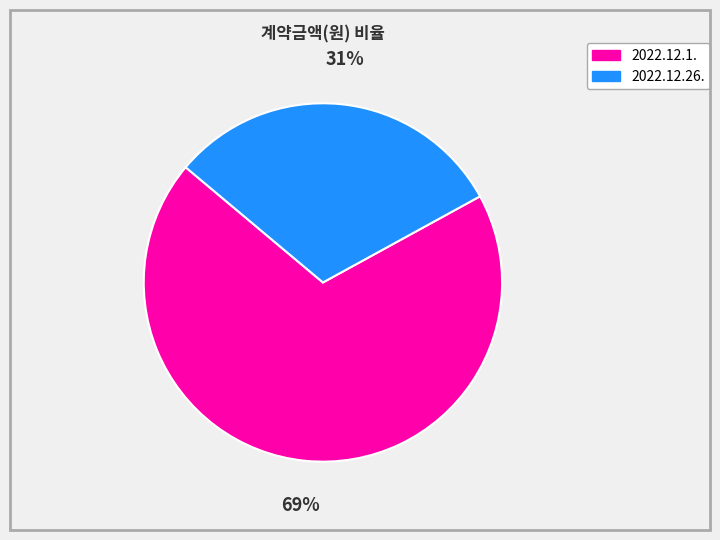

What percentage is the 2022.12.1. slice, to the nearest percent?

69%